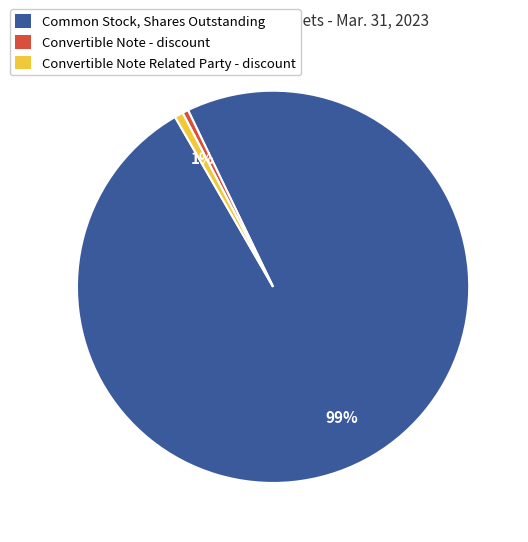

To the nearest percent, what is the average slice percentage?

33%